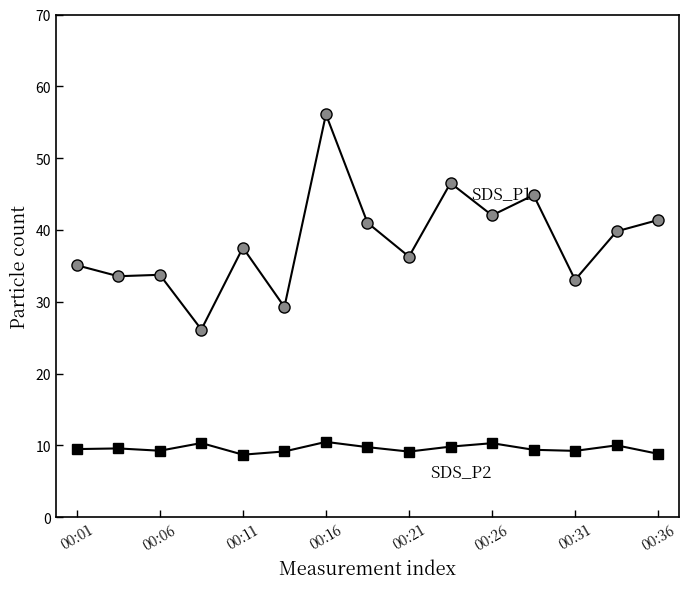

What is the minimum value shown in the chart?

8.7